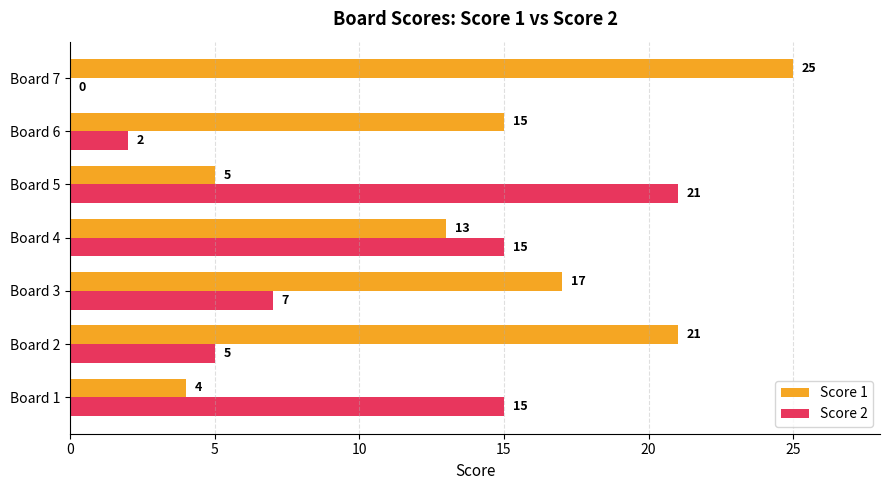

What is the sum of the Score 2 values at Board 2 and Board 1?

20